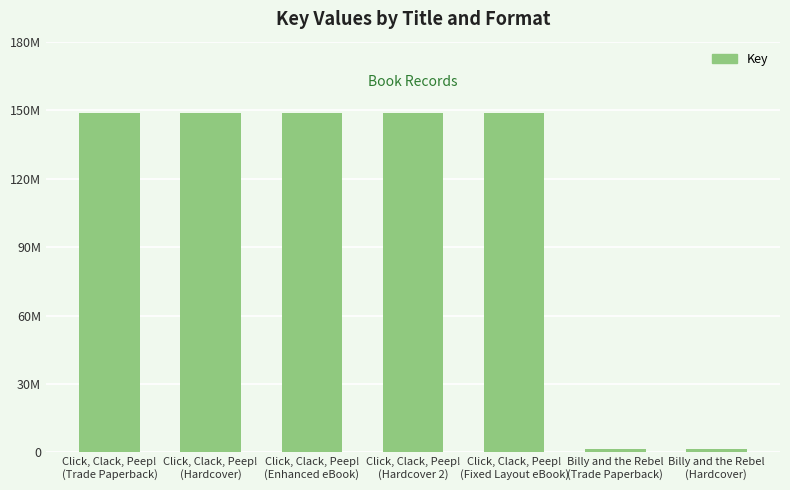

How many bars are there in total?

7